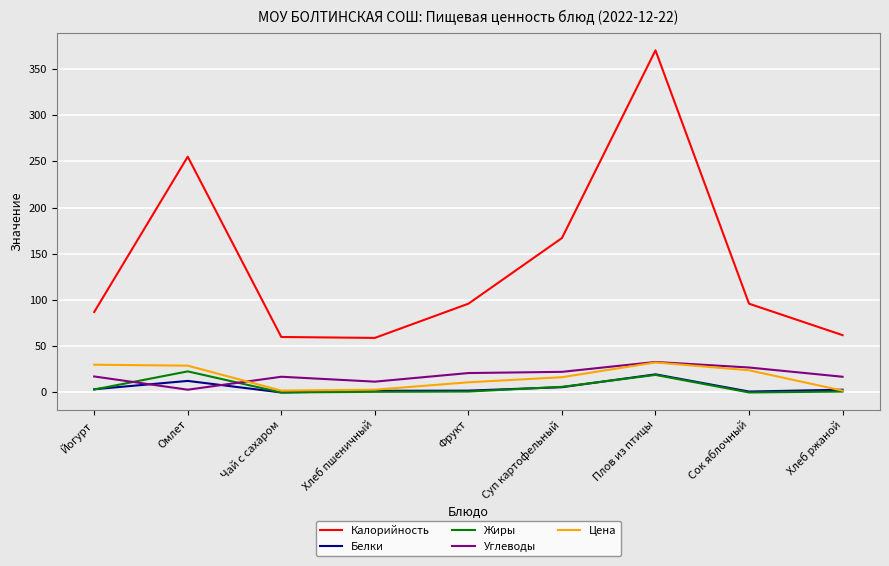

What is the difference between the maximum and second lowest values in the Белки series?

18.6